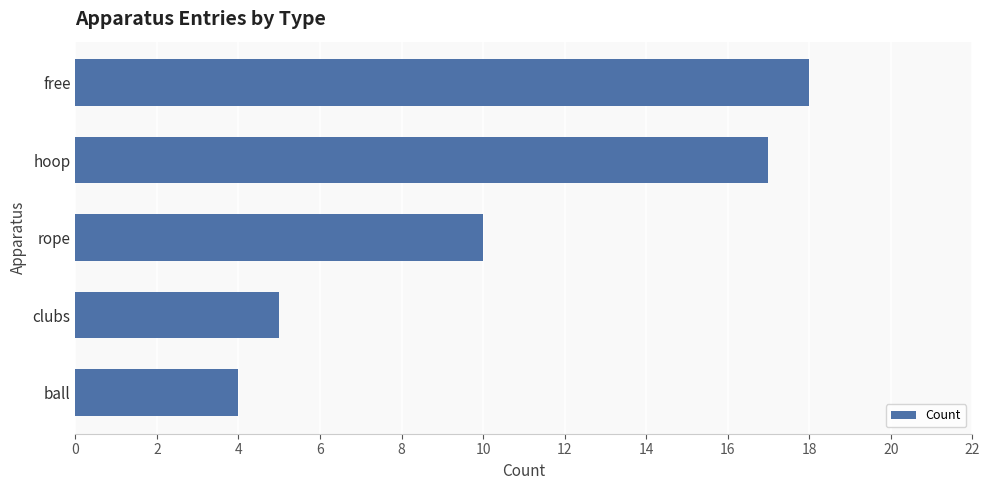

What is the change in value from free to ball?

-14